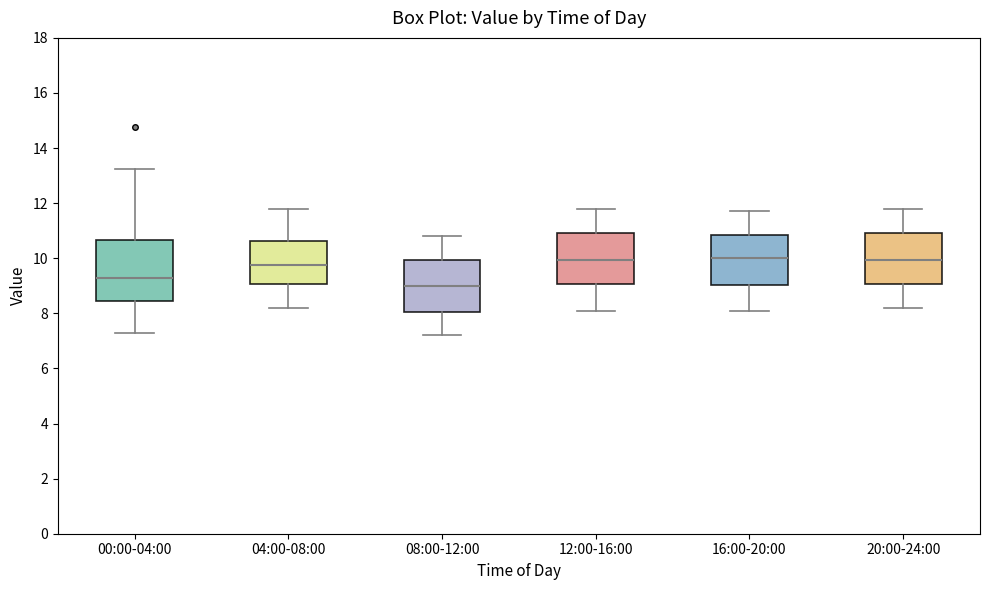

Where is the upper edge of the box for 12:00-16:00 on the y-axis? The values are not printed on the chart, so give them approximately, as read against the axis.

11.0